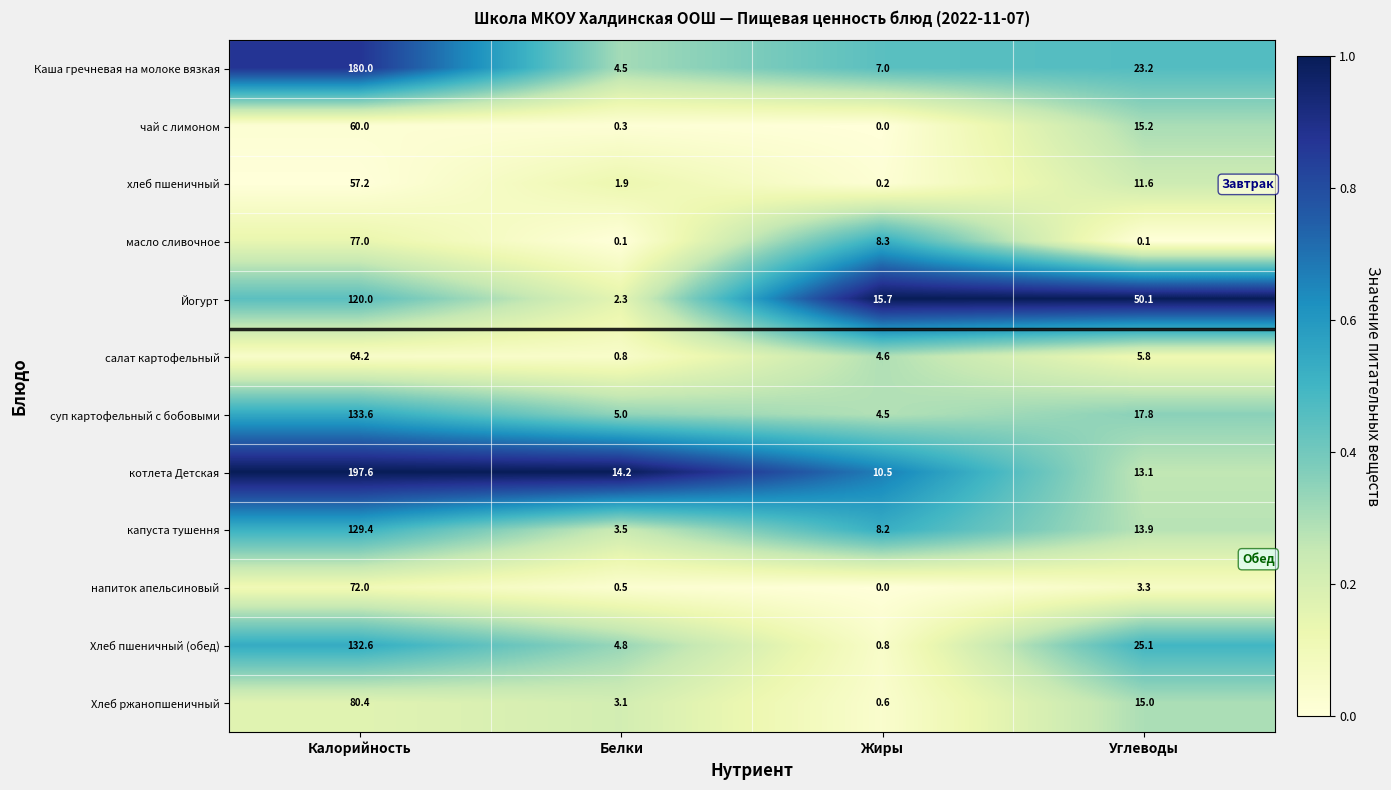

What is the sum of all салат картофельный values?

75.4